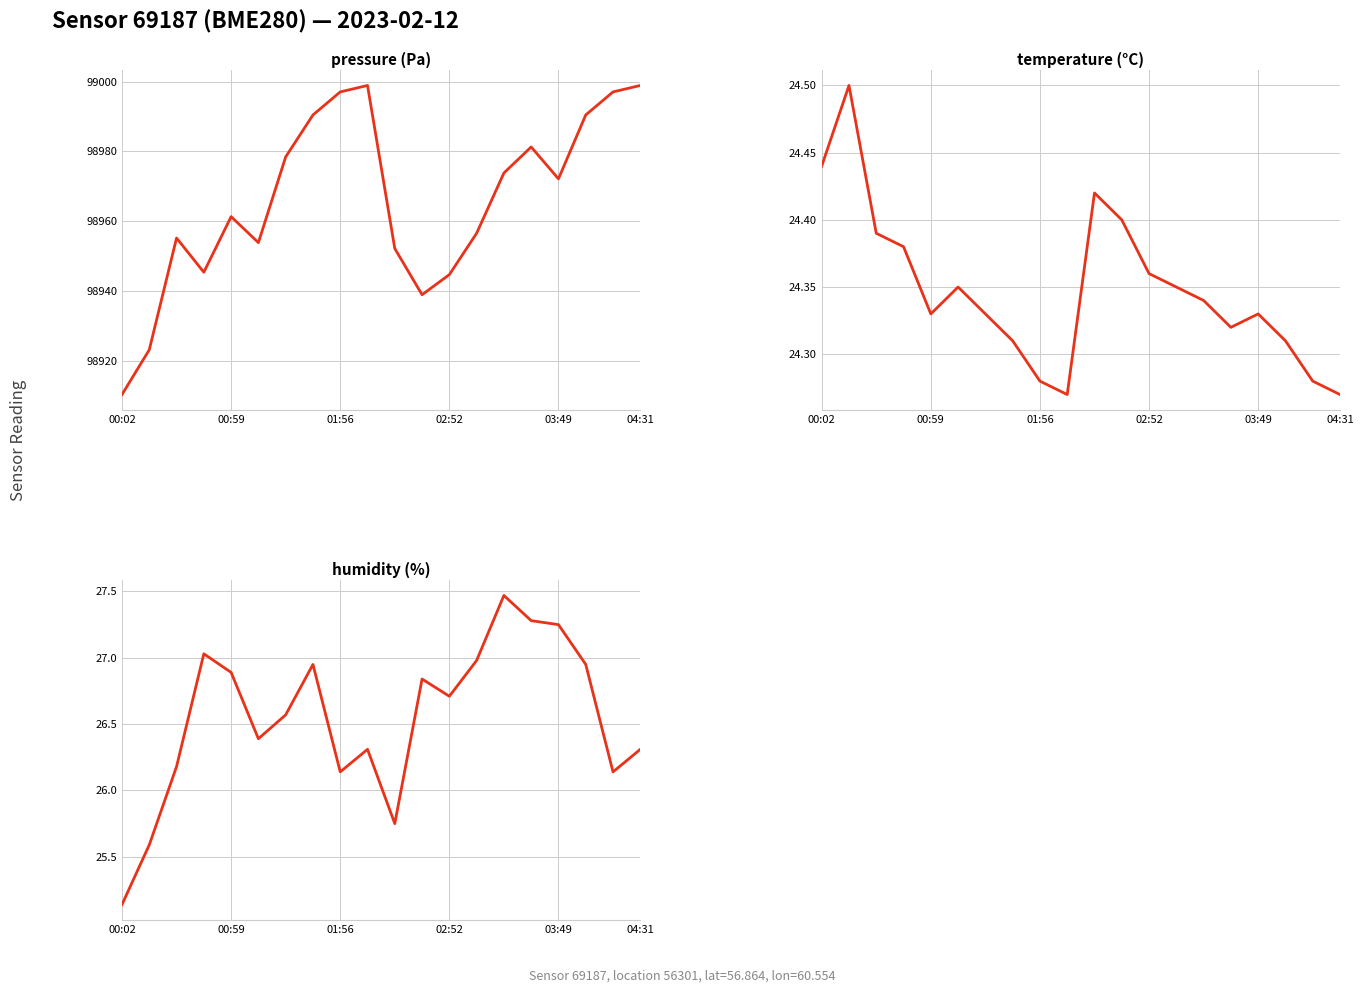

How many lines are shown in the chart?

3